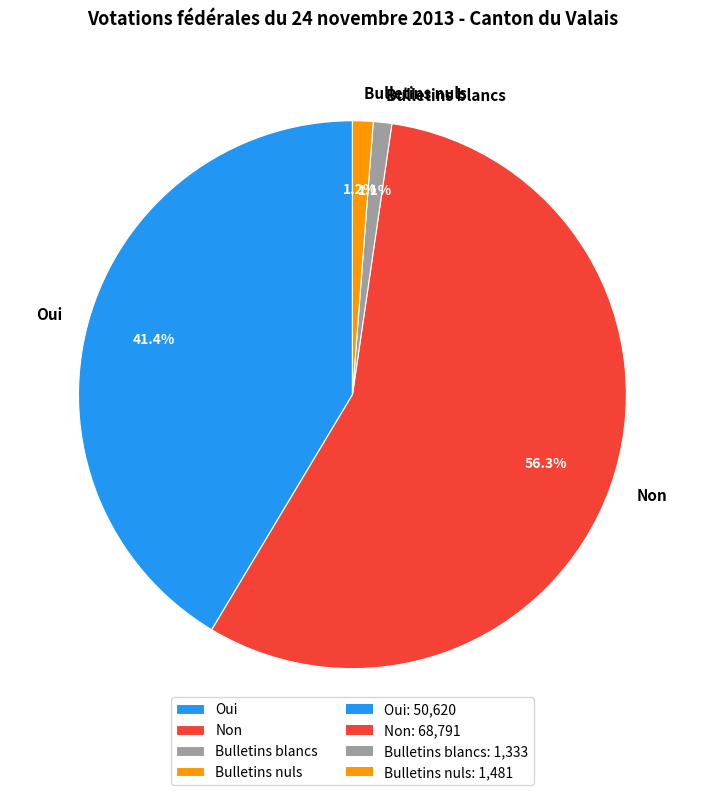

How many segments does this pie chart have?

4